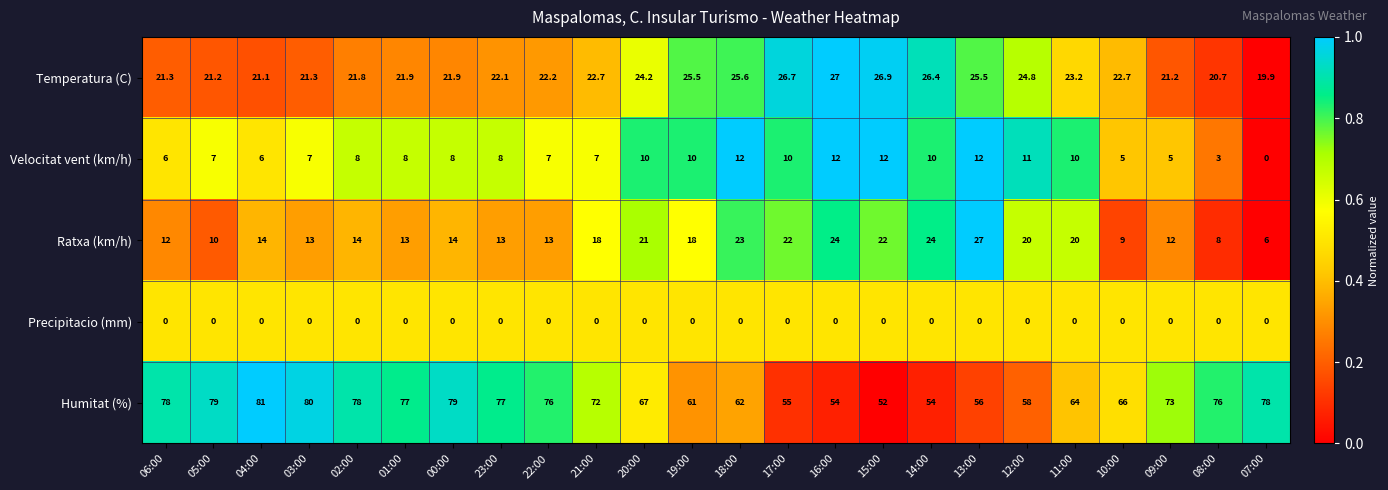

What is the total value across all series at 09:00?

111.2